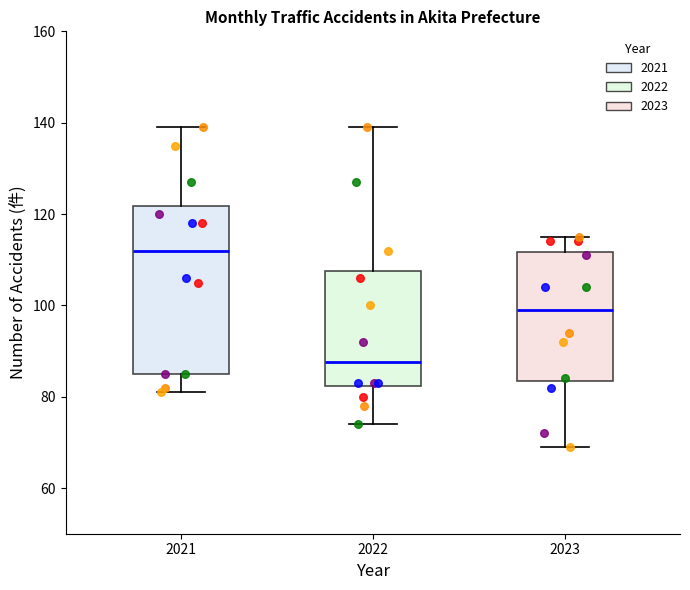

Reading left to right, transcribe this box plot: for each box, give where its median line is, the range the box spans, and where its two whiskers end, as read against the y-axis. The values are not printed on the chart, so give them approximately, as read against the axis.

2021: median 112, box 86 to 122, whiskers 82 to 140
2022: median 88, box 82 to 108, whiskers 74 to 140
2023: median 100, box 84 to 112, whiskers 70 to 116